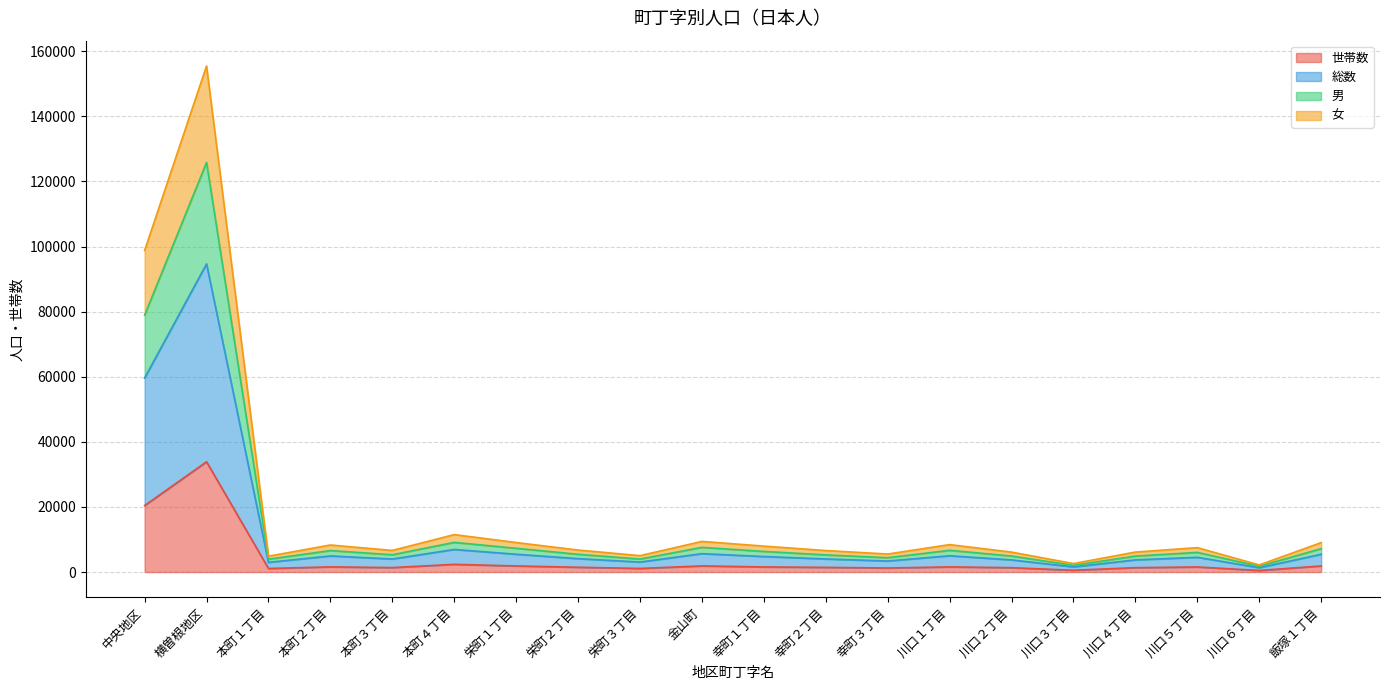

Where is 世帯数 nearest to the value 17177?

中央地区